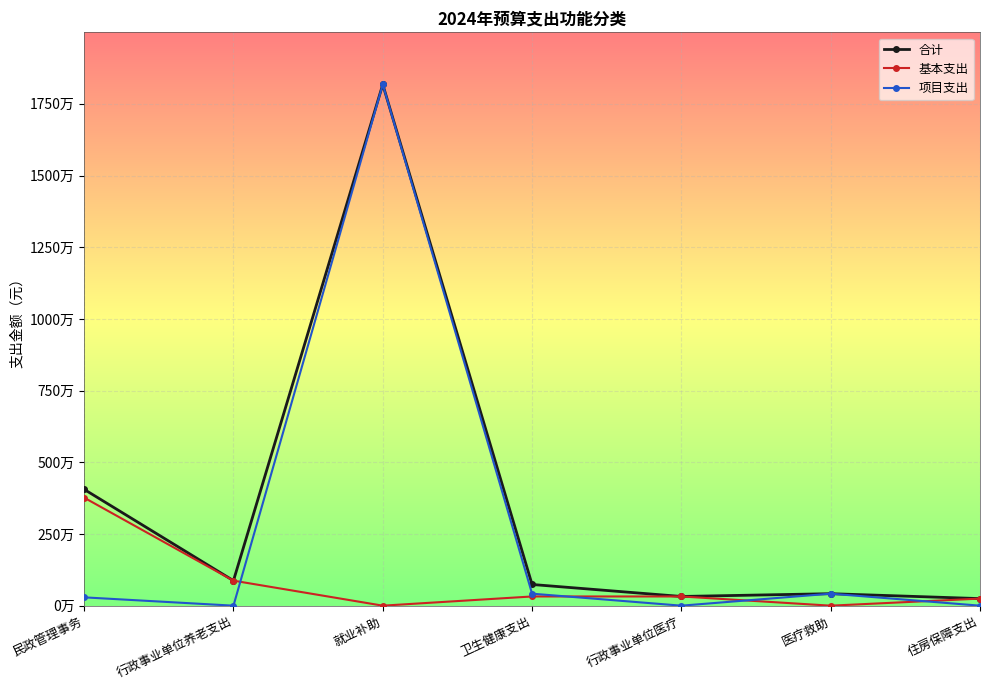

Is this an area chart (filled region under the line)?

No